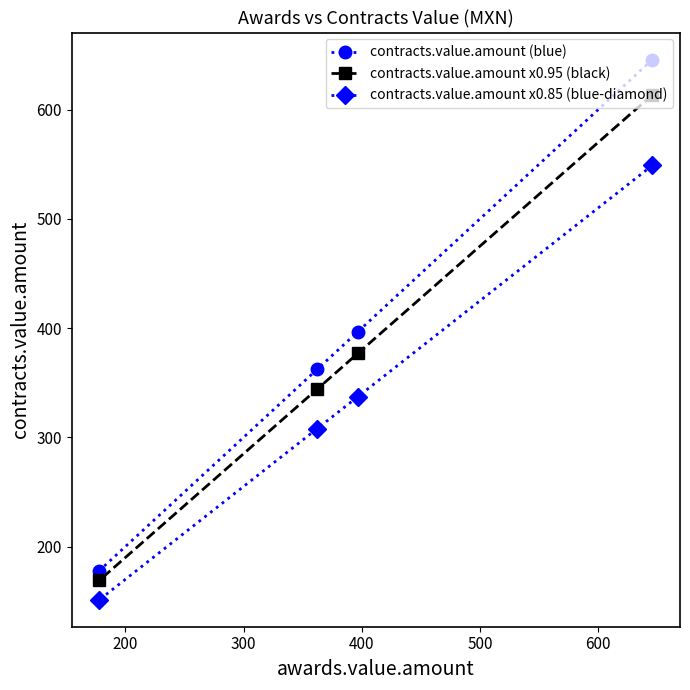

What is the value of the contracts.value.amount x0.85 (blue-diamond) point at the 1st from the left?

151.3